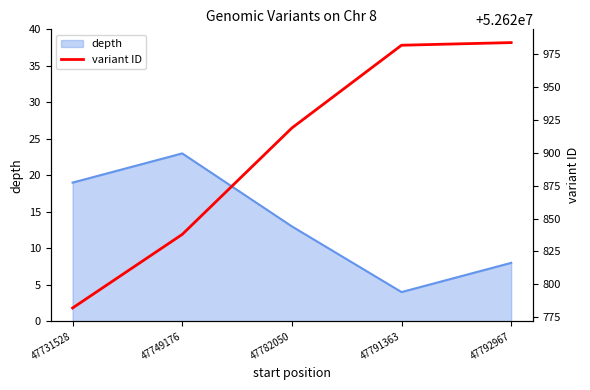

Reading left to right, transcribe all the data shown in this chart.

52620782	52620838	52620919	52620982	52620984